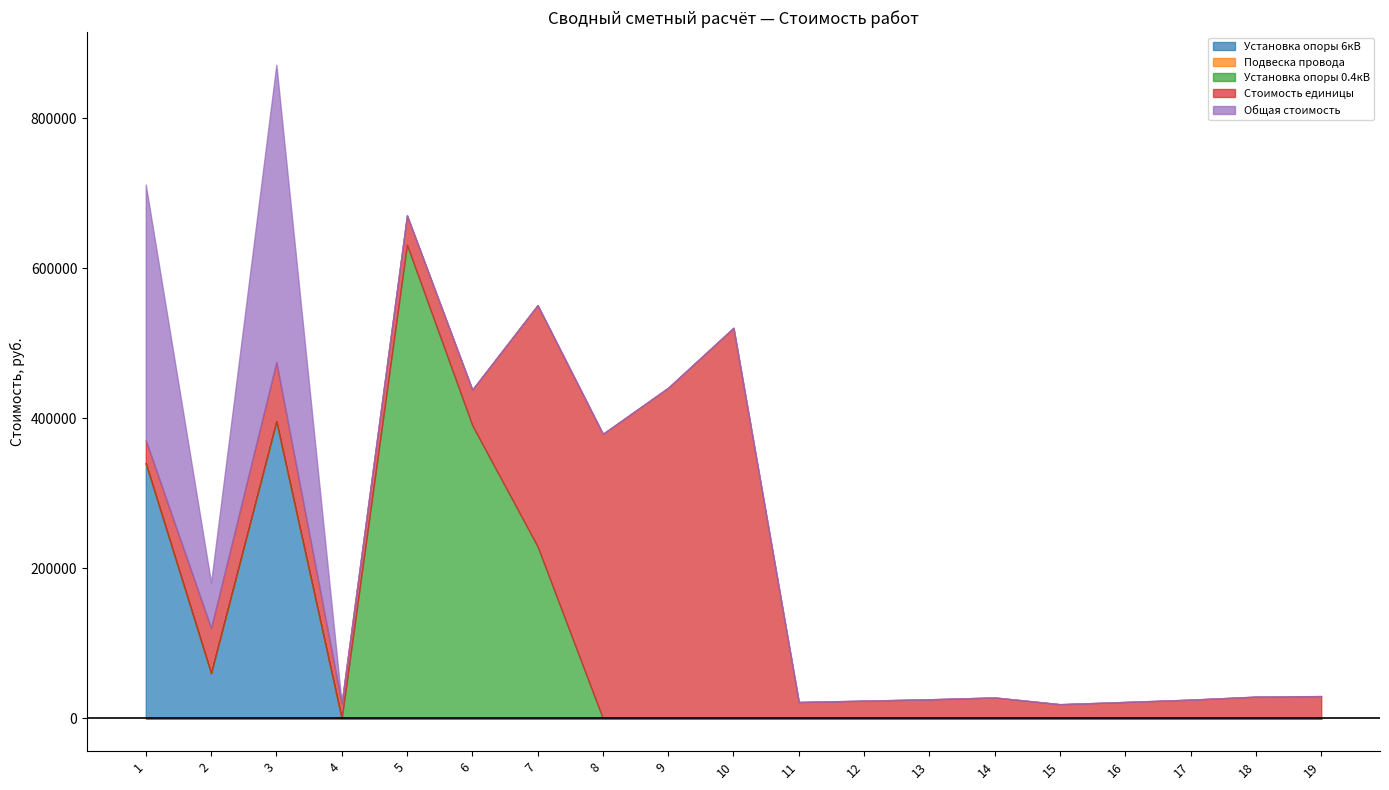

What are all the series names shown in the legend?

Установка опоры 6кВ, Подвеска провода, Установка опоры 0.4кВ, Стоимость единицы, Общая стоимость